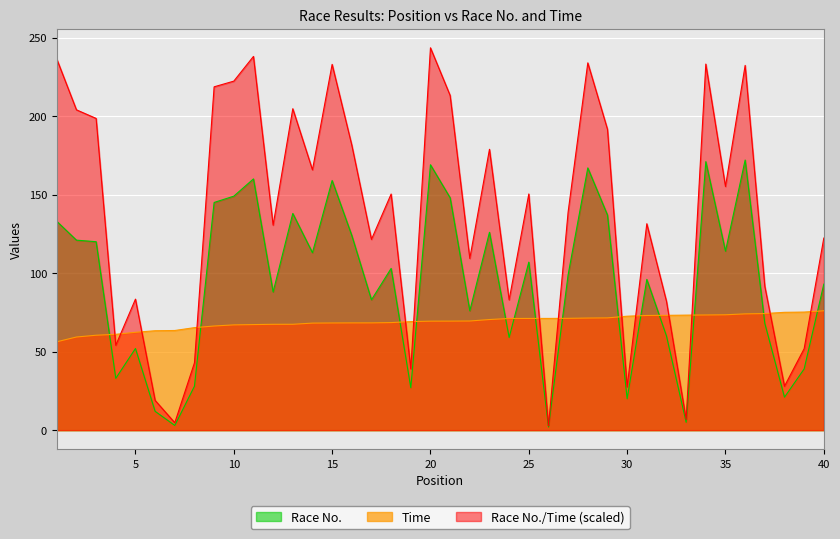

How many lines are shown in the chart?

3